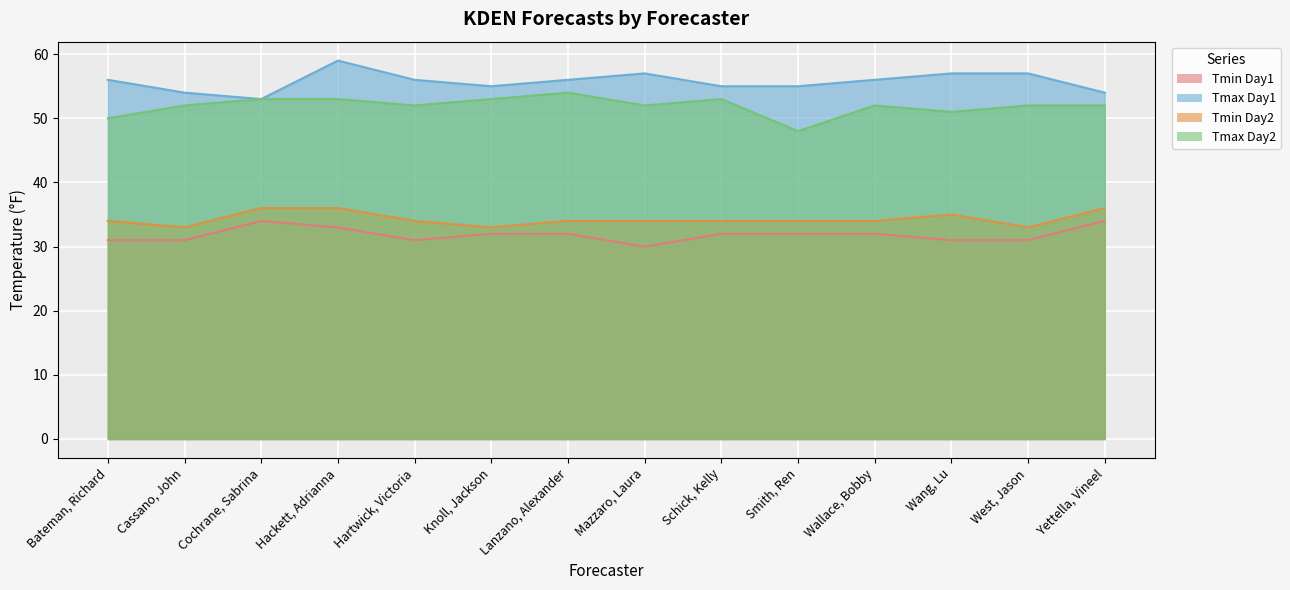

Reading right to left, what are all the values shown in this chart?

Tmin Day1: 34	31	31	32	32	32	30	32	32	31	33	34	31	31
Tmax Day1: 54	57	57	56	55	55	57	56	55	56	59	53	54	56
Tmin Day2: 36	33	35	34	34	34	34	34	33	34	36	36	33	34
Tmax Day2: 52	52	51	52	48	53	52	54	53	52	53	53	52	50